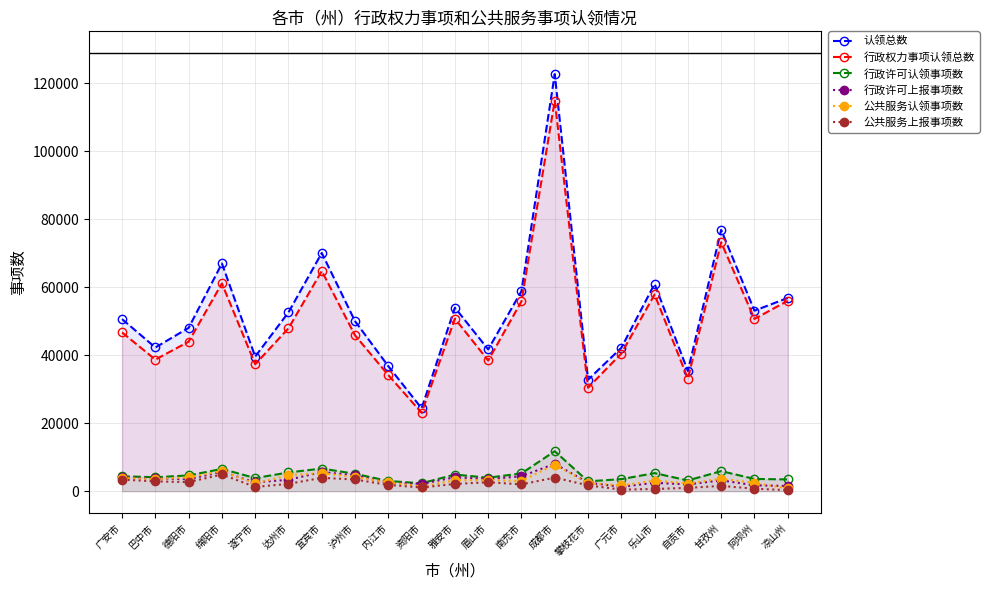

At which category is the sum across all series the highest?

成都市